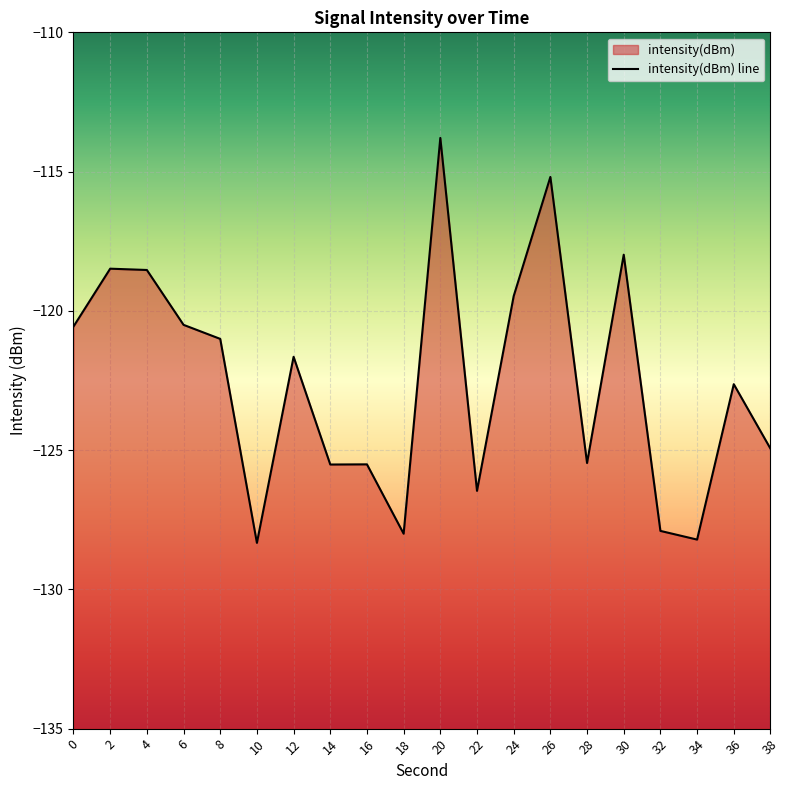

The chart shows a value of -128.2 at 34. True or false?

True